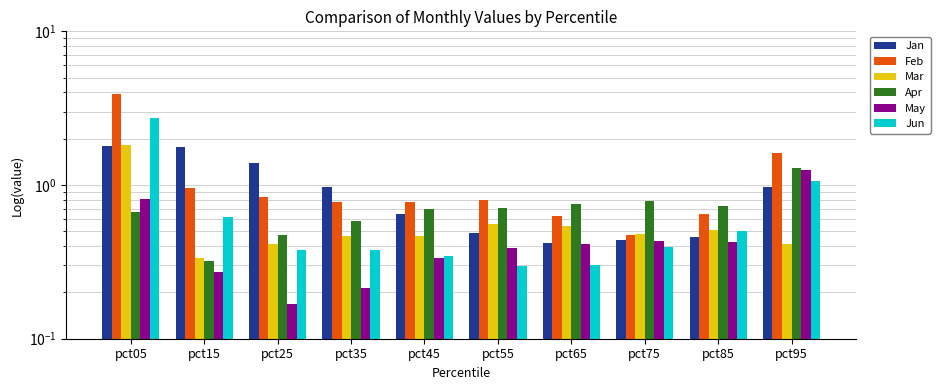

What is the smallest value displayed?

0.2